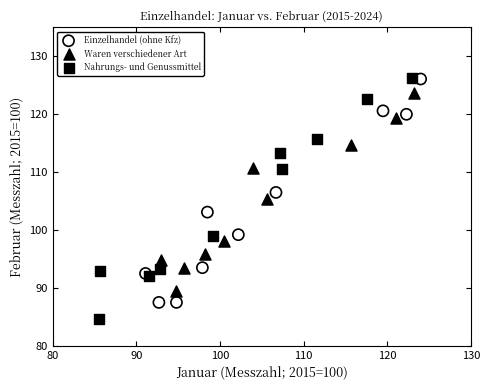

Which series contains the lowest Y value?

Nahrungs- und Genussmittel